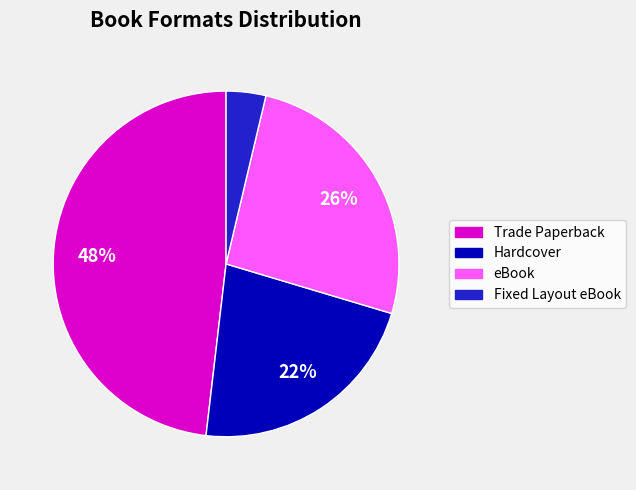

To the nearest percent, what is the difference between the largest and smallest slice percentages?

44%